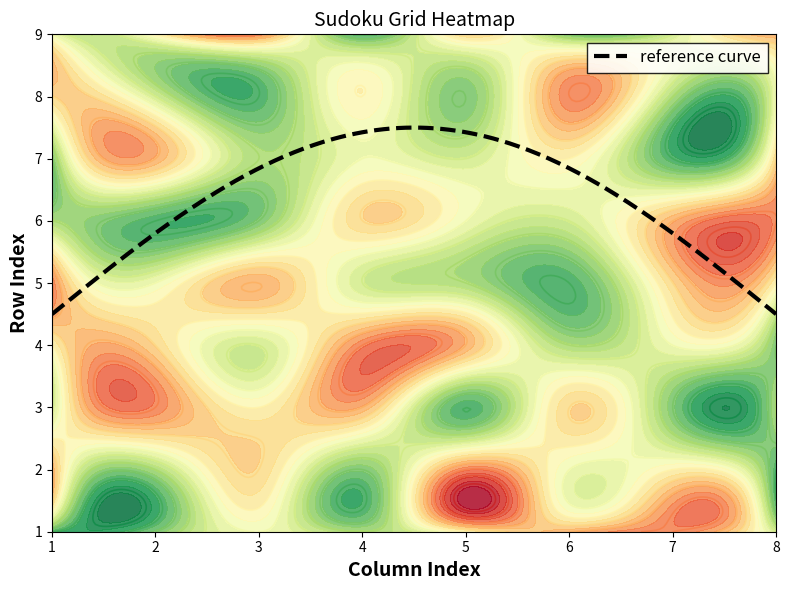

What is the average value of the row2 series?

5